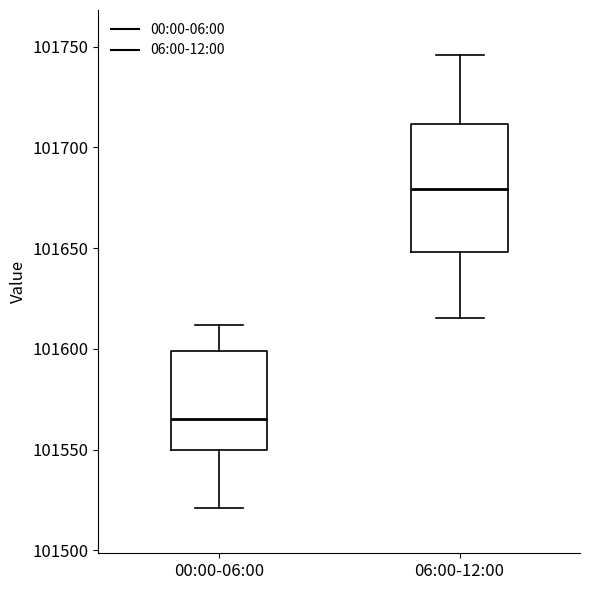

Which box's median line is the highest?

06:00-12:00